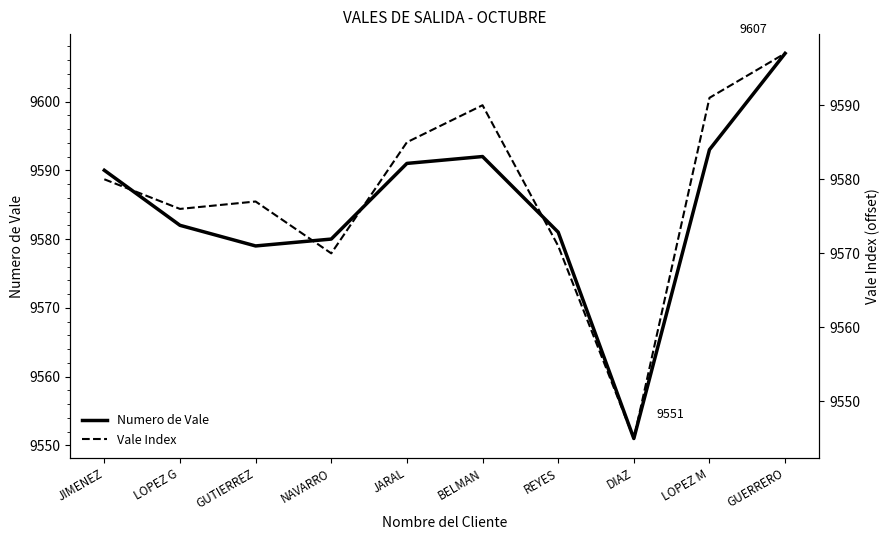

How many lines are shown in the chart?

2